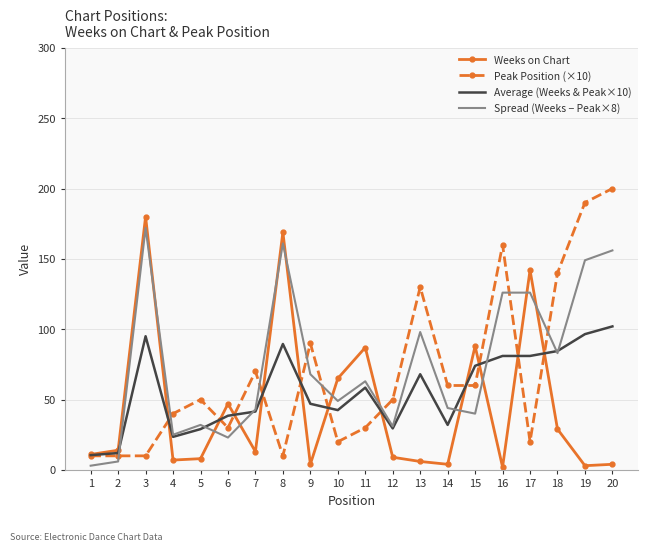

Rank the series by their maximum value, from highest to lowest.

Peak Position (×10), Weeks on Chart, Spread (Weeks − Peak×8), Average (Weeks & Peak×10)